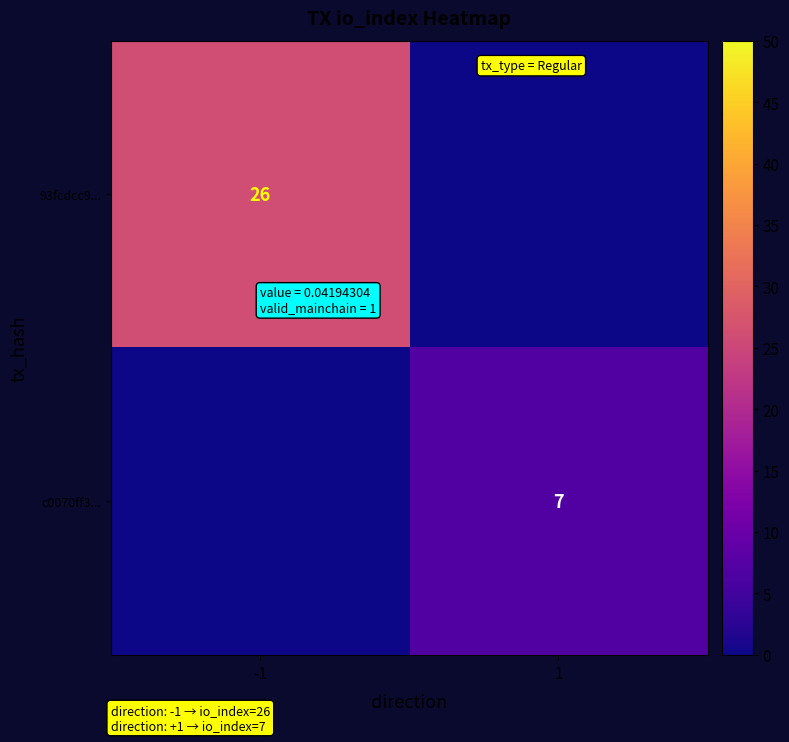

True or false: c0070ff3... has a value of 3 at 1.

False